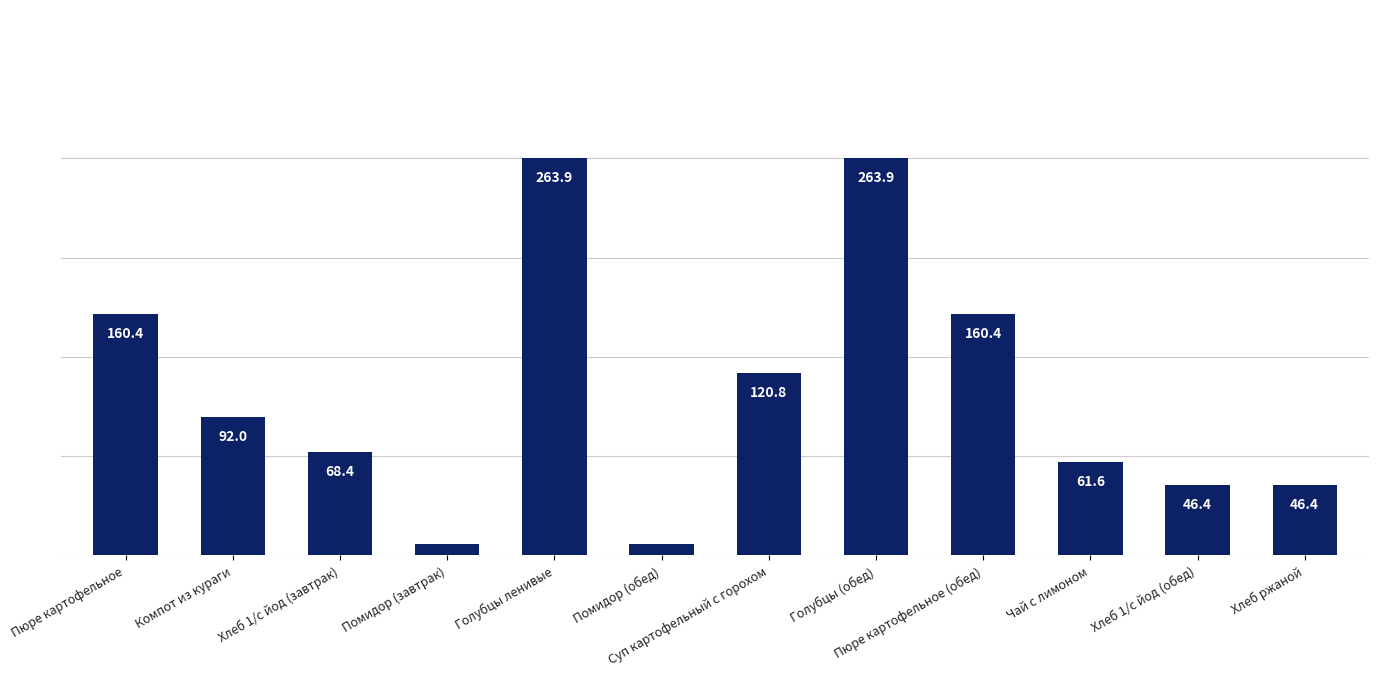

The value at Голубцы ленивые is 263.9. True or false?

True